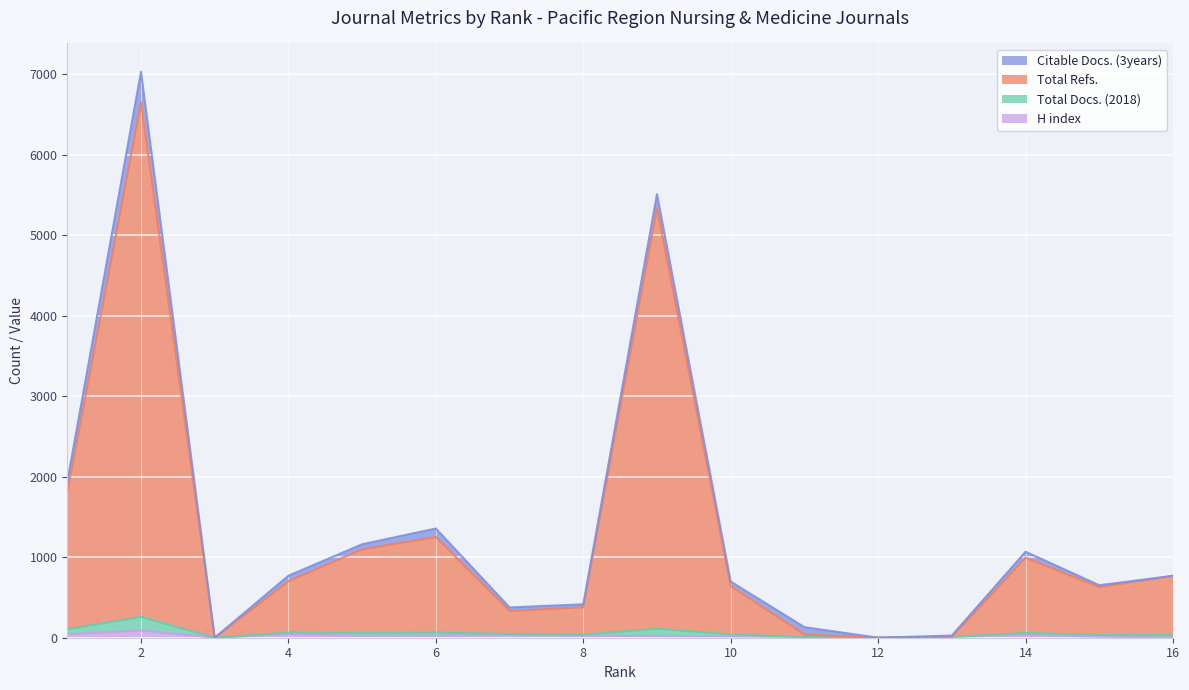

Which series has the largest range (max minus min)?

Total Refs.